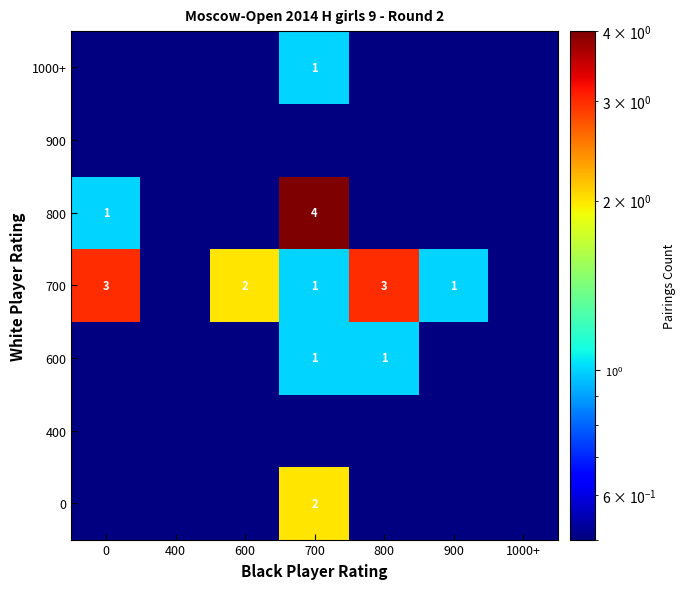

The 800 series shows 2 at 0. True or false?

False